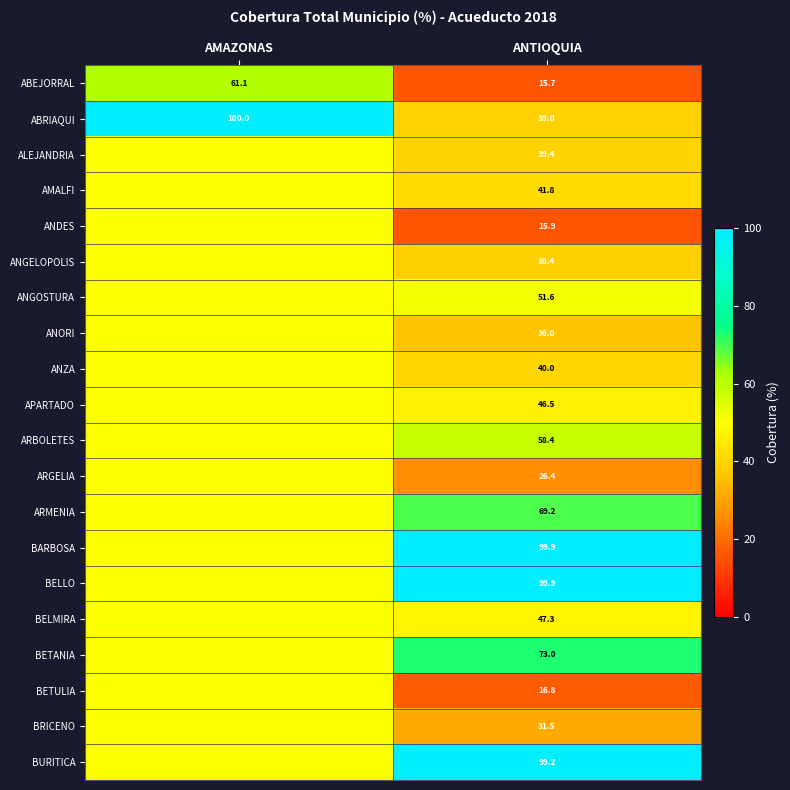

What is the sum of the ABEJORRAL values at AMAZONAS and ANTIOQUIA?

76.8